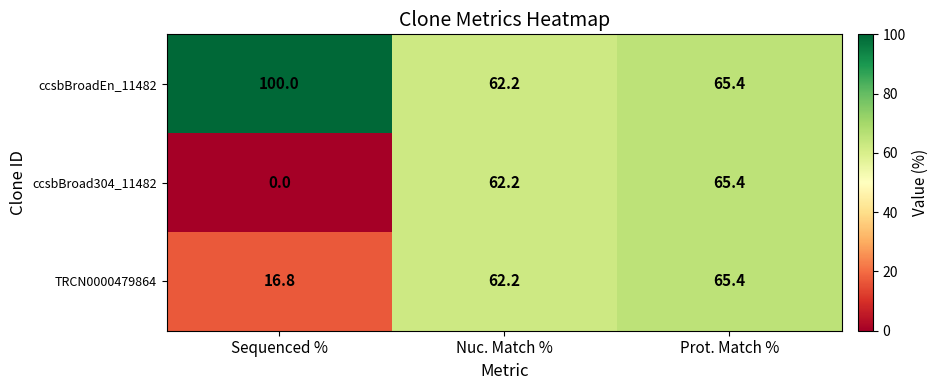

Between Sequenced % and Nuc. Match %, which series saw the biggest shift?

ccsbBroad304_11482